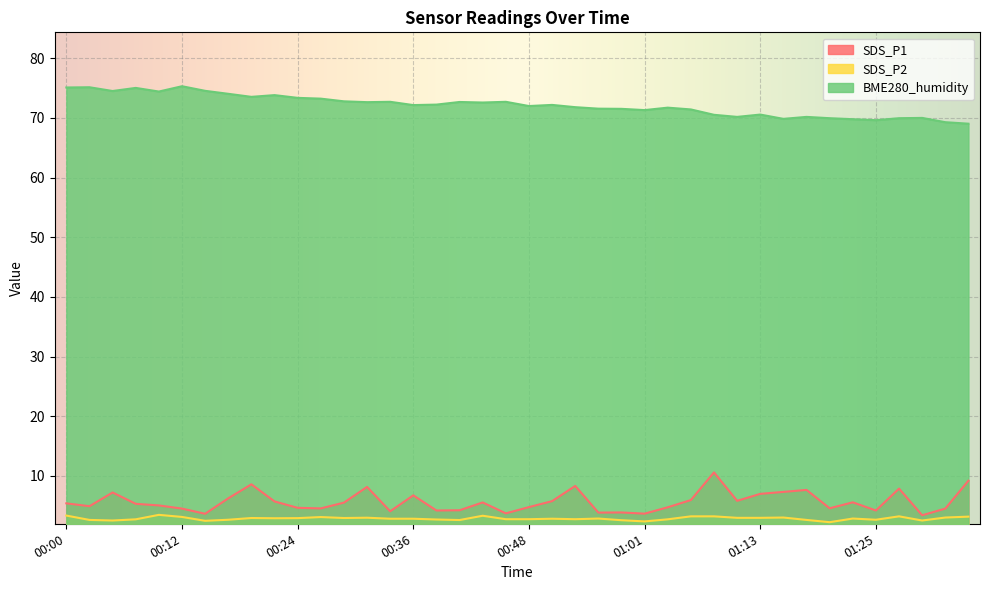

Which series changed the most between 00:05 and 00:29?

BME280_humidity